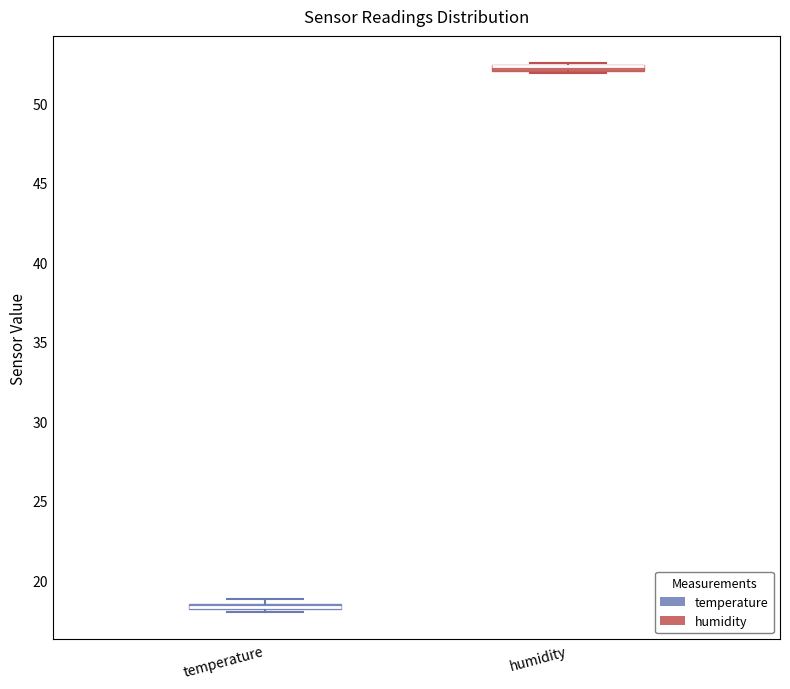

Where is the lower edge of the box for humidity on the y-axis? The values are not printed on the chart, so give them approximately, as read against the axis.

52.0